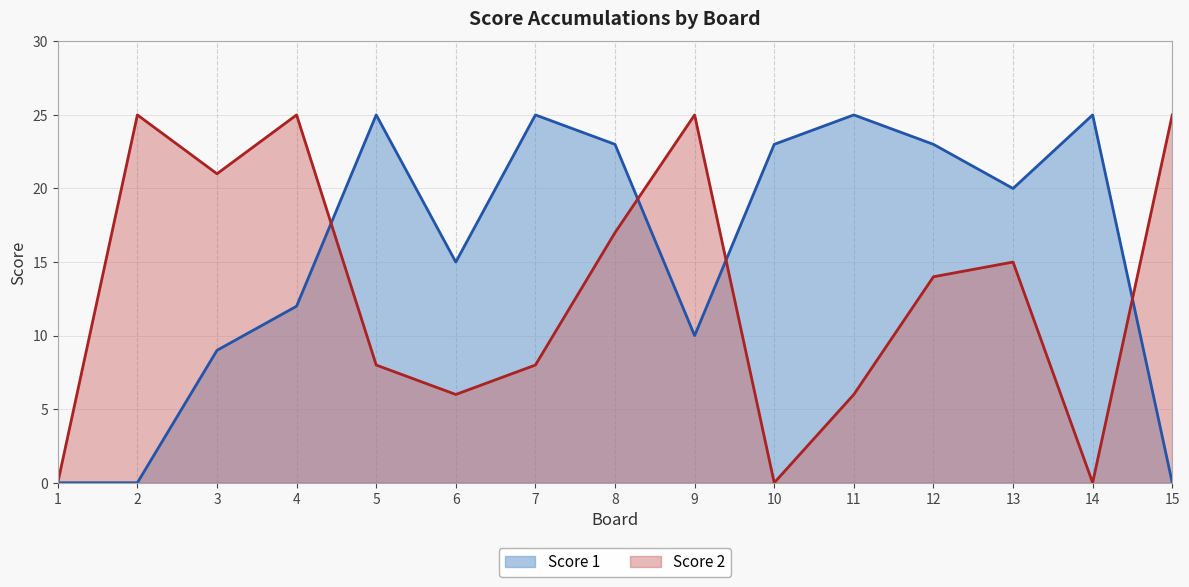

Between which two adjacent categories do Score 2 and Score 1 first intersect?

4 and 5